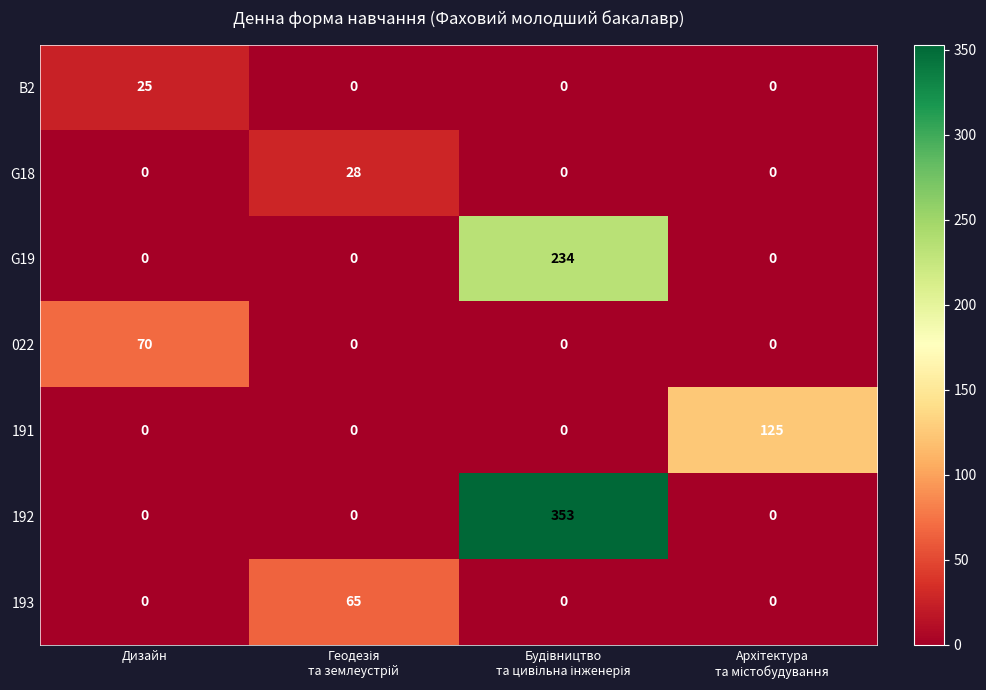

Which series has the widest spread of values?

192